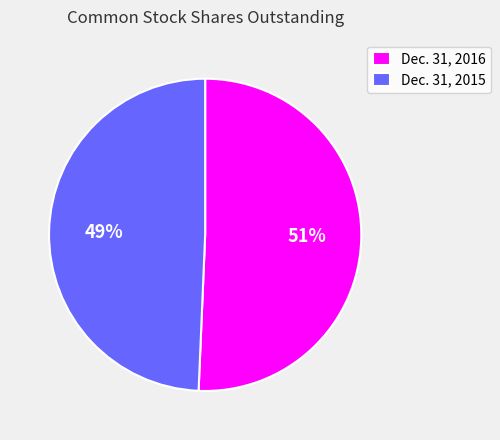

To the nearest percent, what is the average slice percentage?

50%